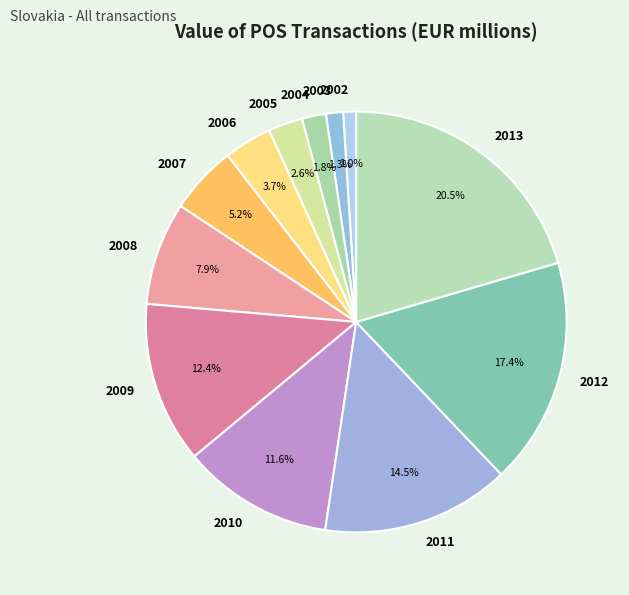

Between 2003 and 2004, which is larger?

2004